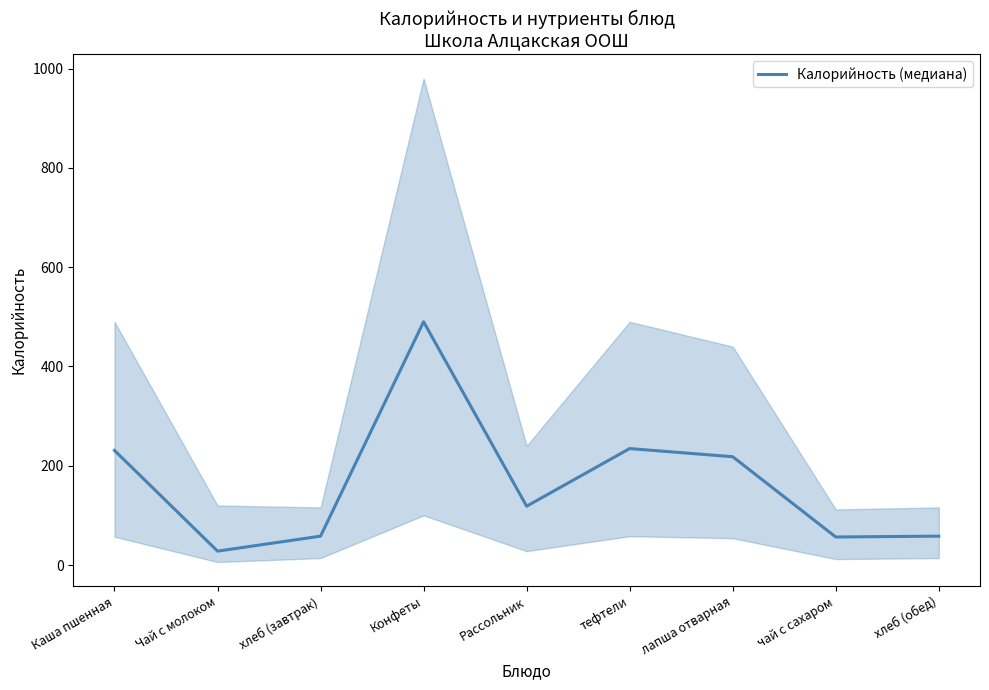

How many points are lower than both their immediate neighbors (excluding endpoints)?

3